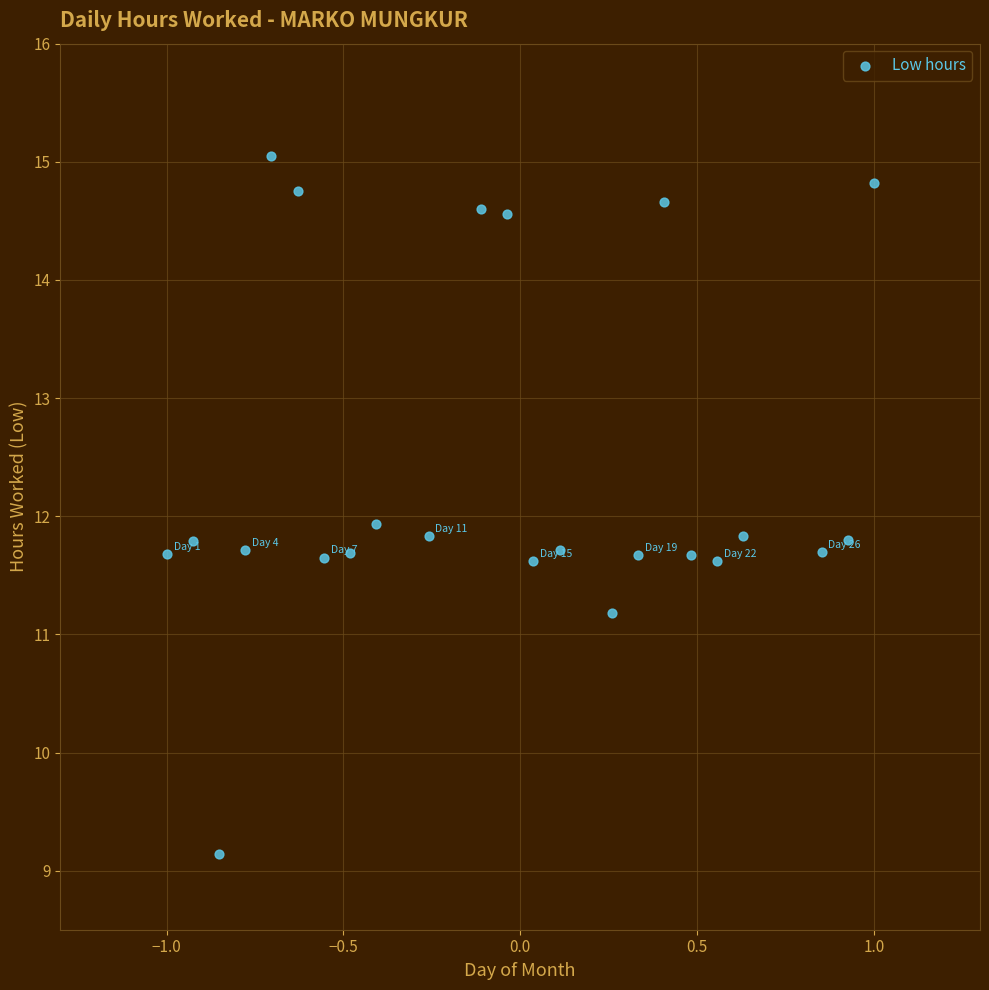

What is the range of Y values (max minus min)?

5.9